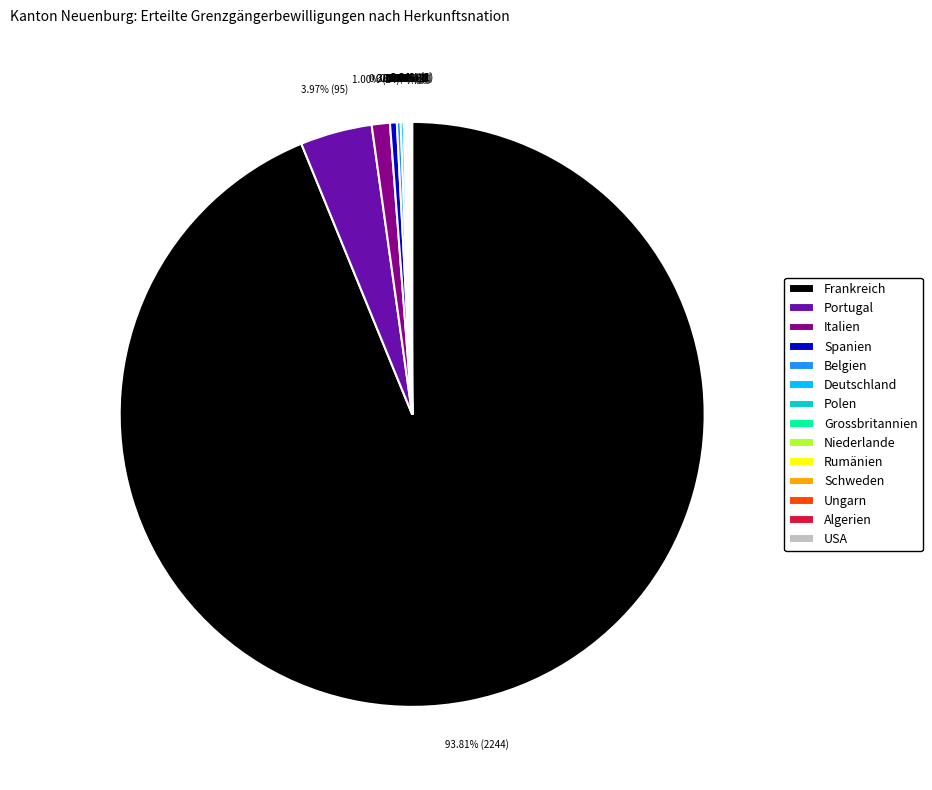

Does any single category account for the majority?

Yes